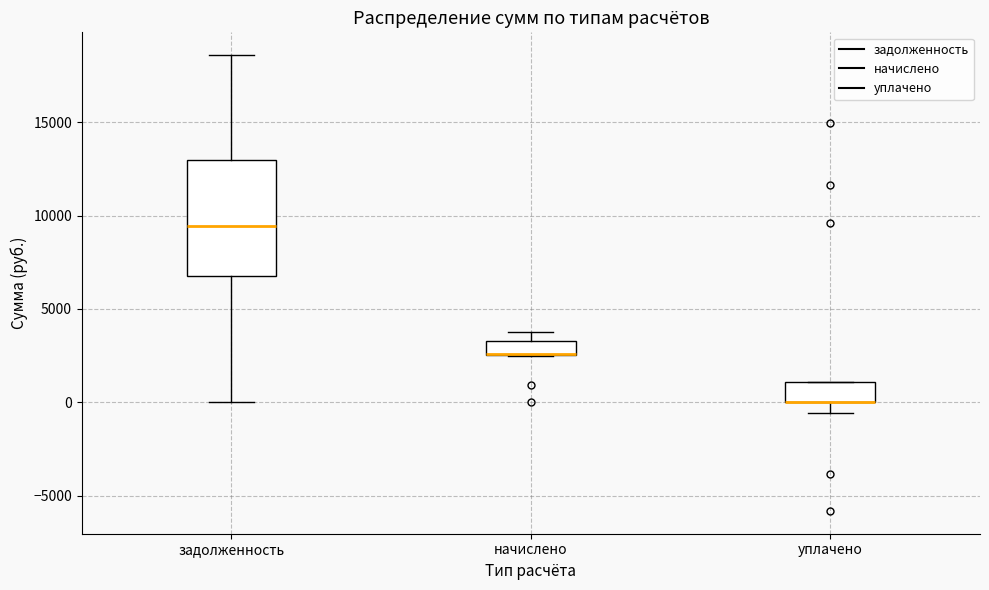

Reading left to right, read every box against the y-axis: the position of its median line, the range the box covers, and the ends of its whiskers. The values are not printed on the chart, so give them approximately, as read against the axis.

задолженность: median 9500, box 7000 to 13000, whiskers 0 to 18500
начислено: median 2500 (drawn on the box's lower edge), box 2500 to 3500, whiskers 2500 to 3500 (above the box's upper edge)
уплачено: median 0 (drawn on the box's lower edge), box 0 to 1000, whiskers -500 to 1000